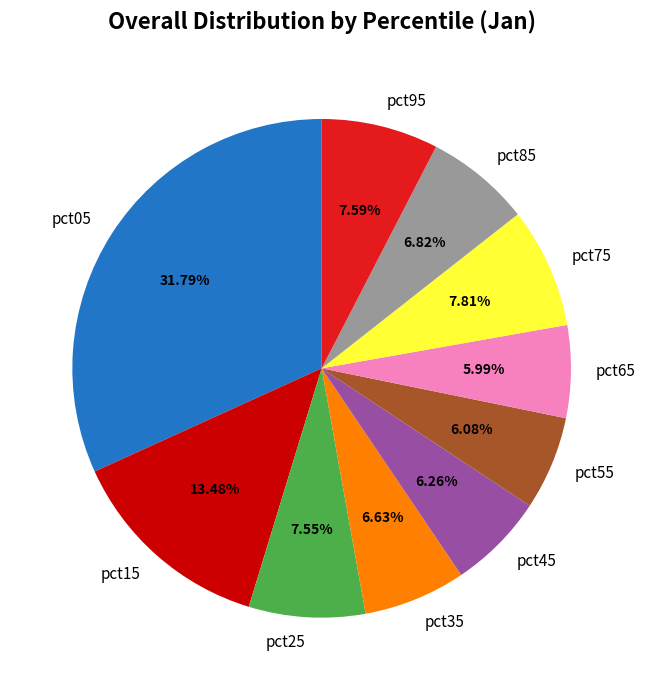

Is pct45 the majority of the pie?

No